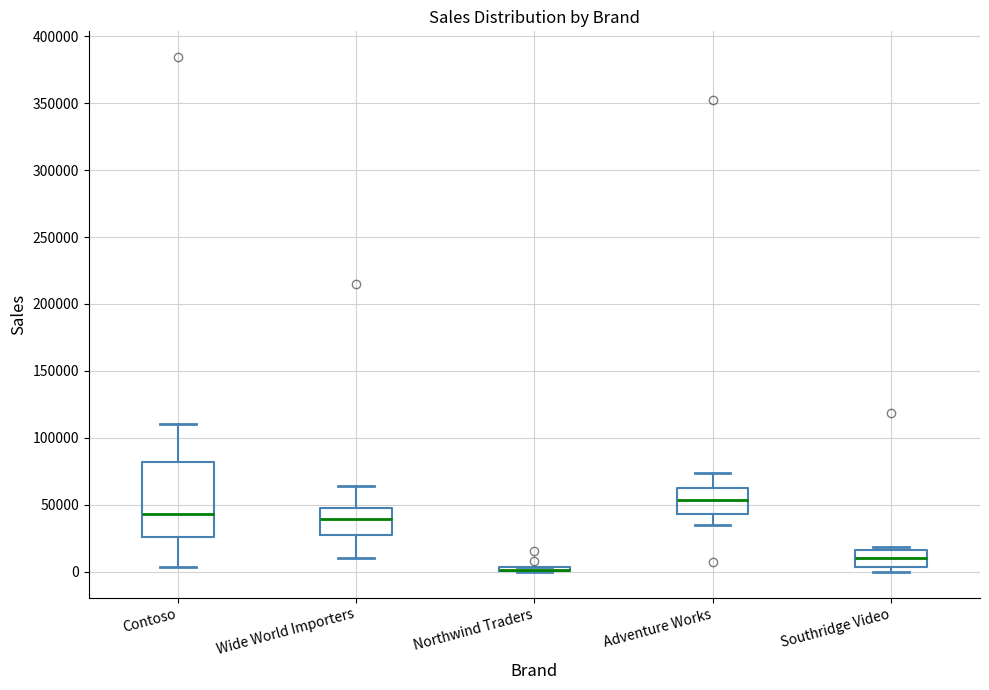

Where is the lower edge of the box for Wide World Importers on the y-axis? The values are not printed on the chart, so give them approximately, as read against the axis.

30000